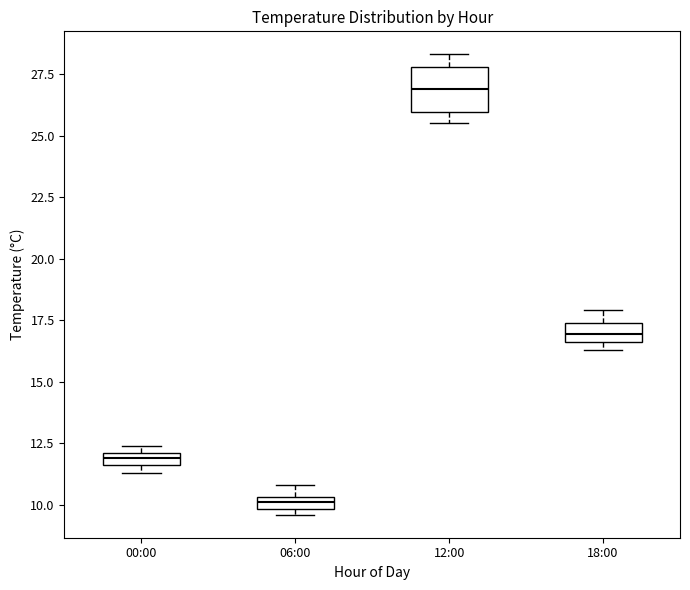

Which box's median line is the highest?

12:00